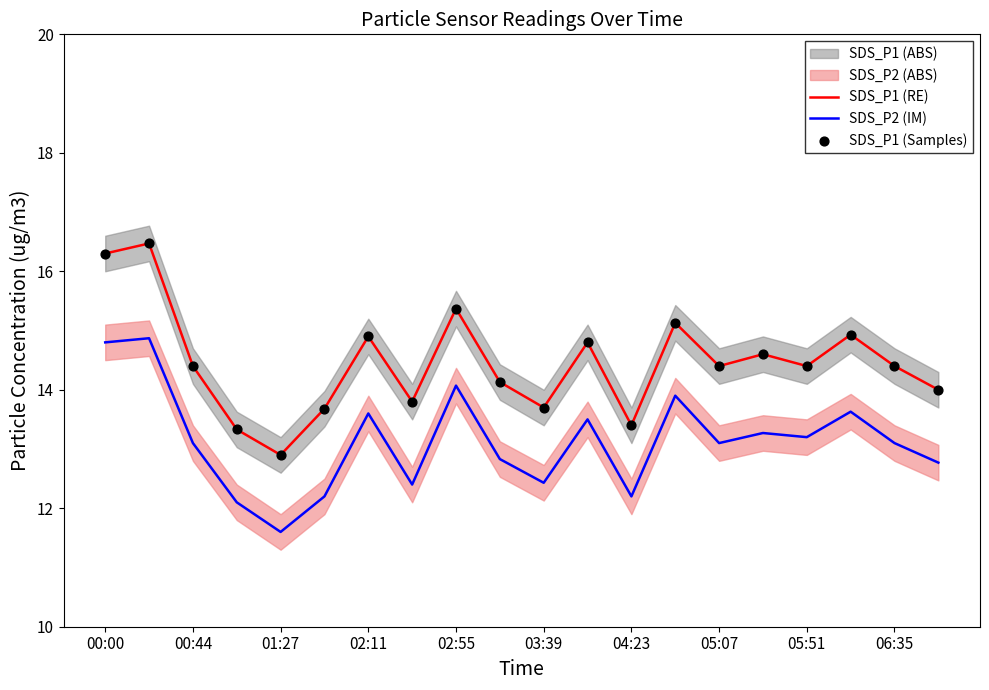

At how many categories does at least one series exceed 11?

20